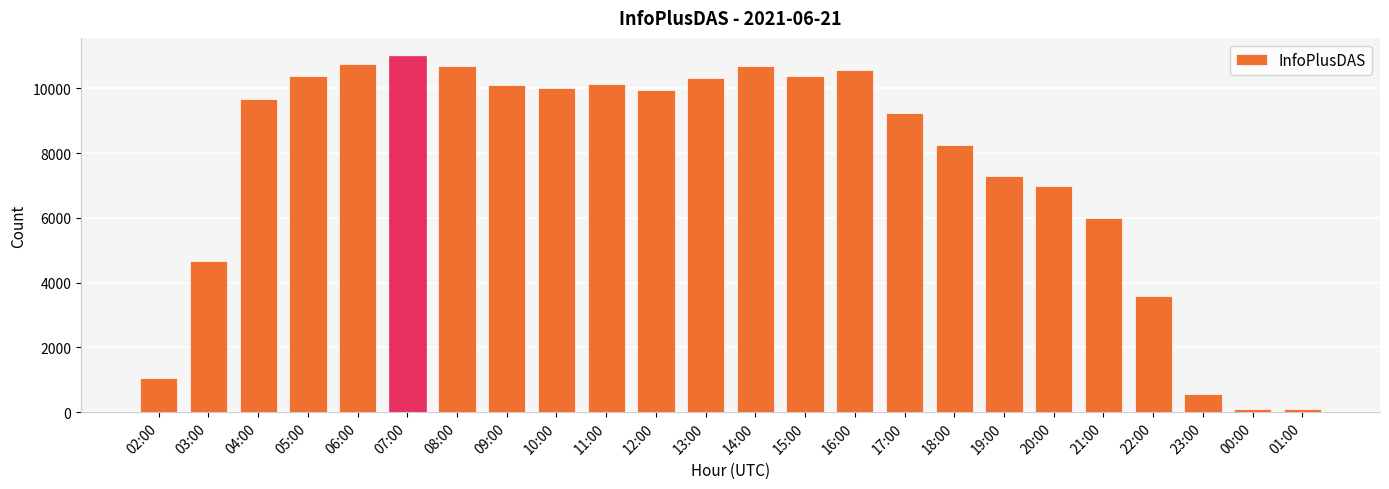

What is the difference between the maximum and minimum values?

10923